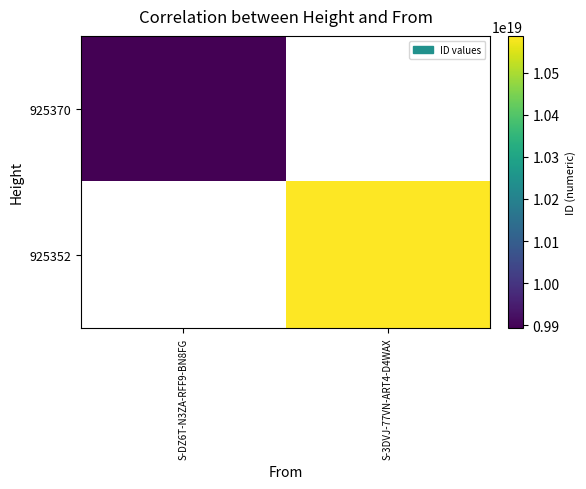

At which category does the chart reach its minimum across all series?

S-DZ6T-N3ZA-RFF9-BN8FG